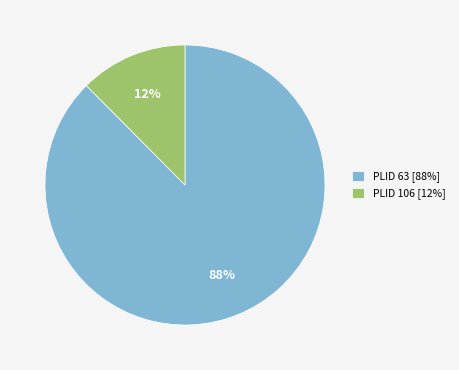

How many slices are in this pie chart?

2